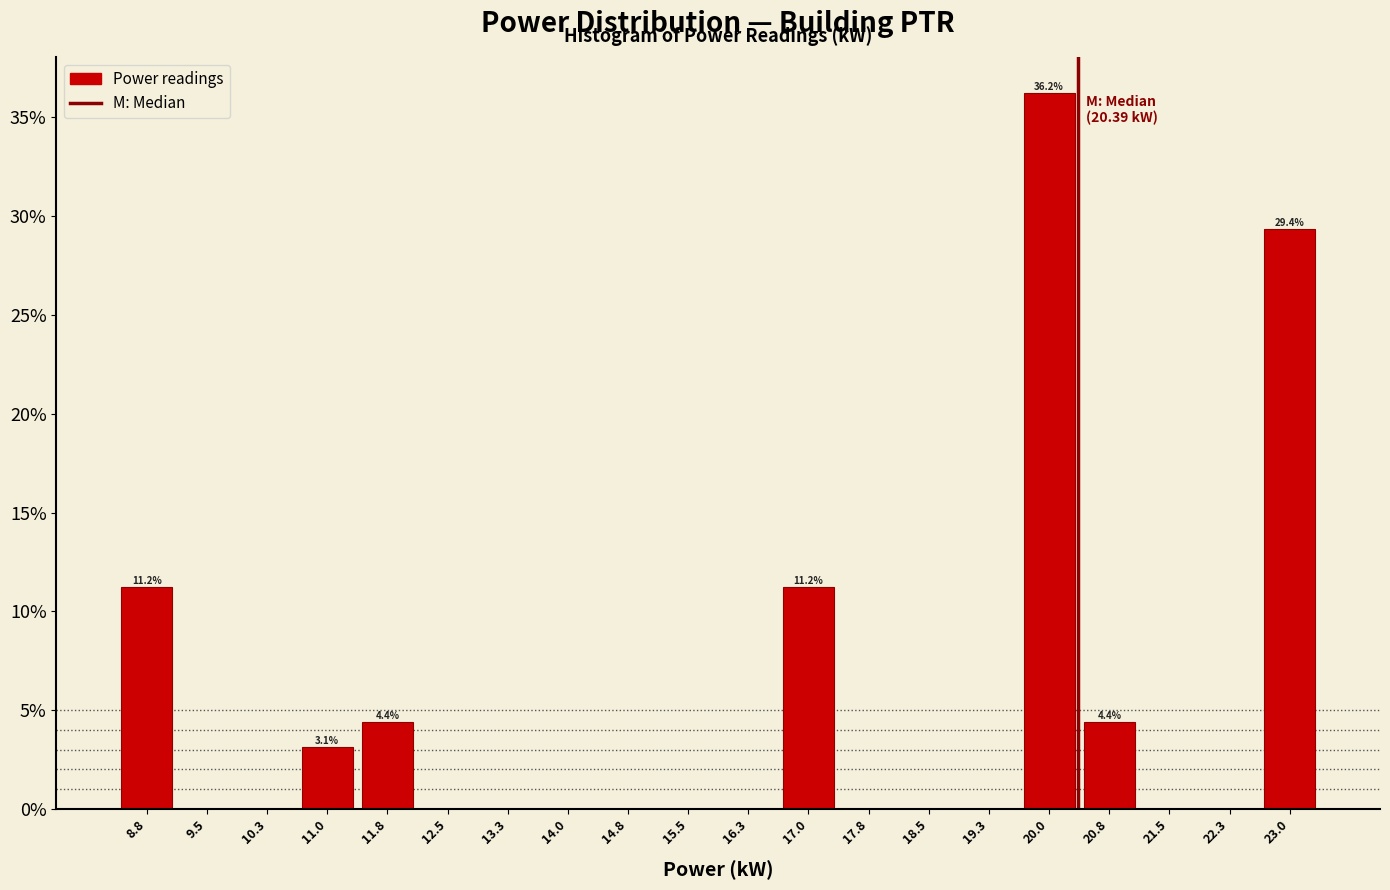

Which range on the x-axis has the tallest bar?

19.66 to 20.41